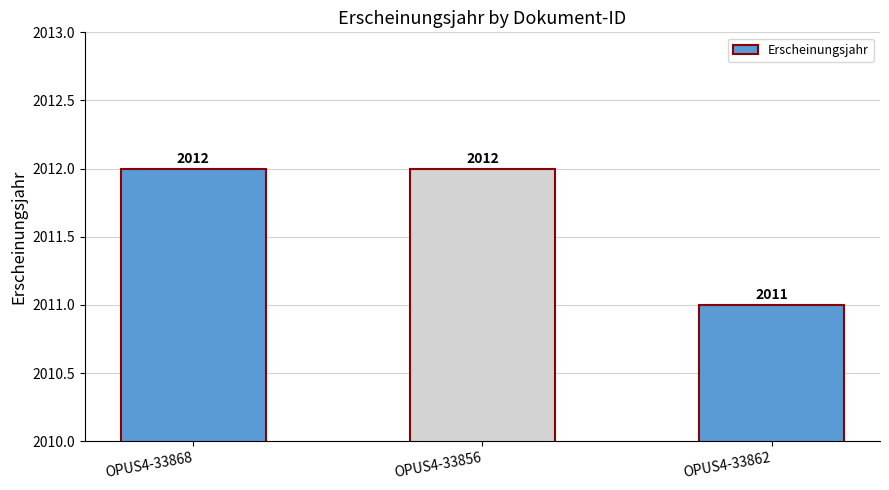

What is the average value?

2012